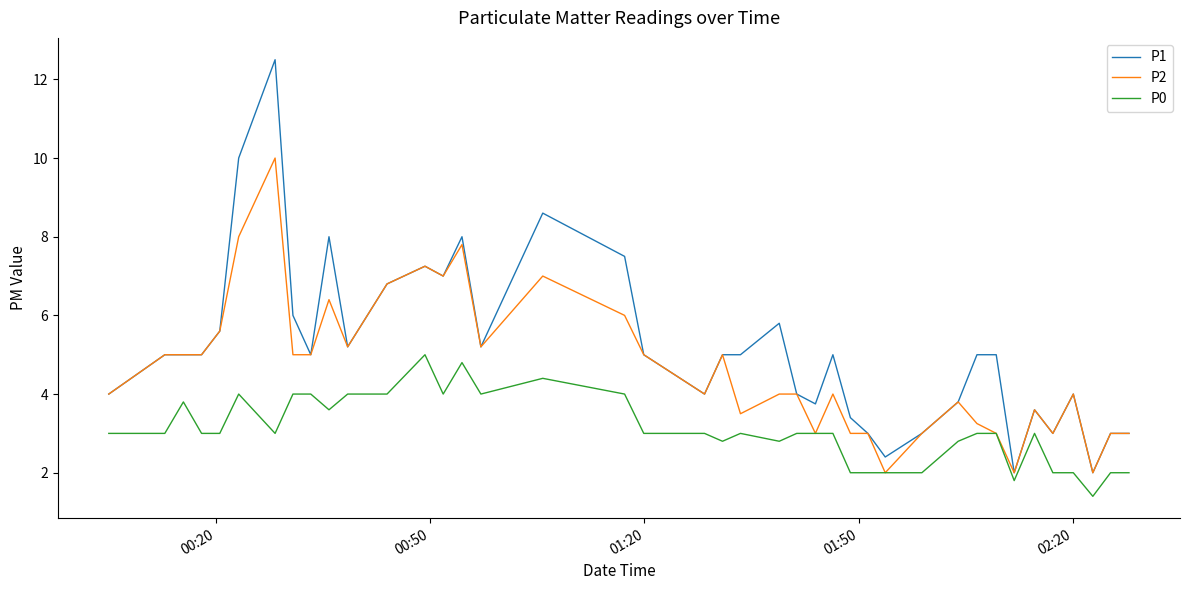

What is the maximum value for P2?

10.0